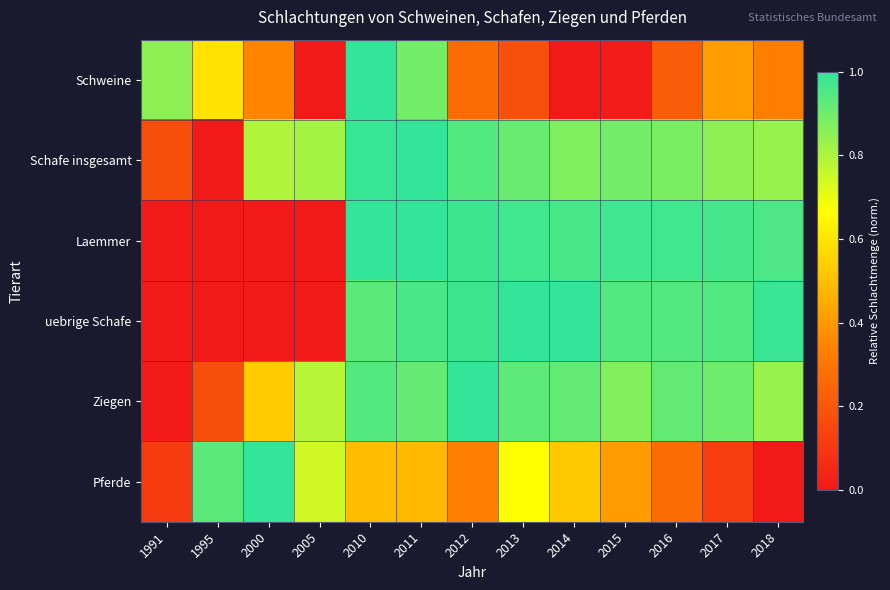

How many distinct data groups are displayed?

6